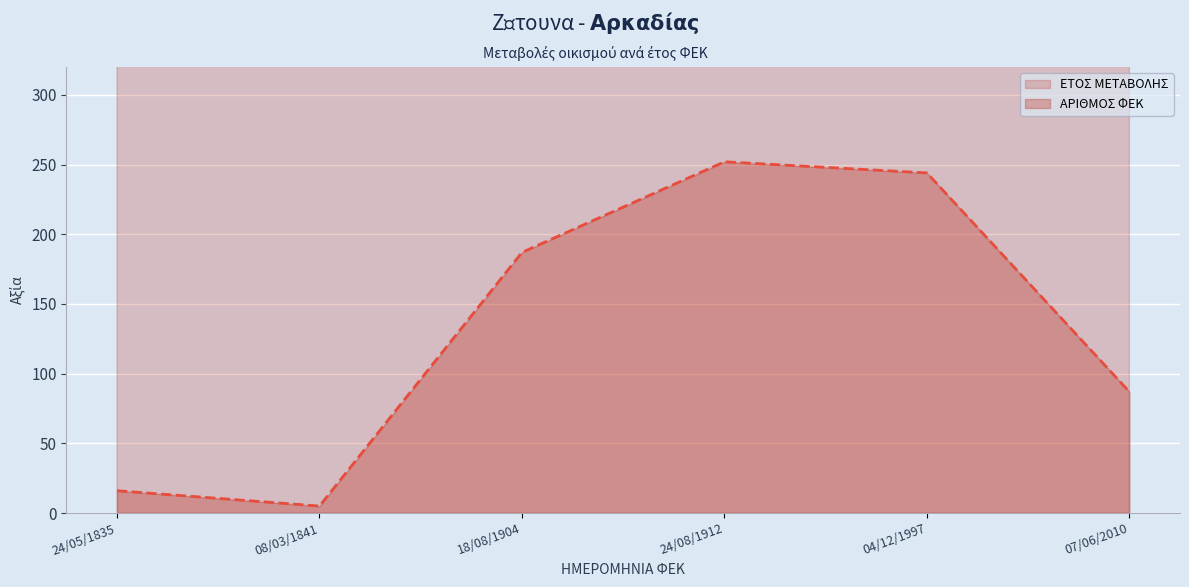

Is it true that ΕΤΟΣ ΜΕΤΑΒΟΛΗΣ equals 1904 at 18/08/1904?

True